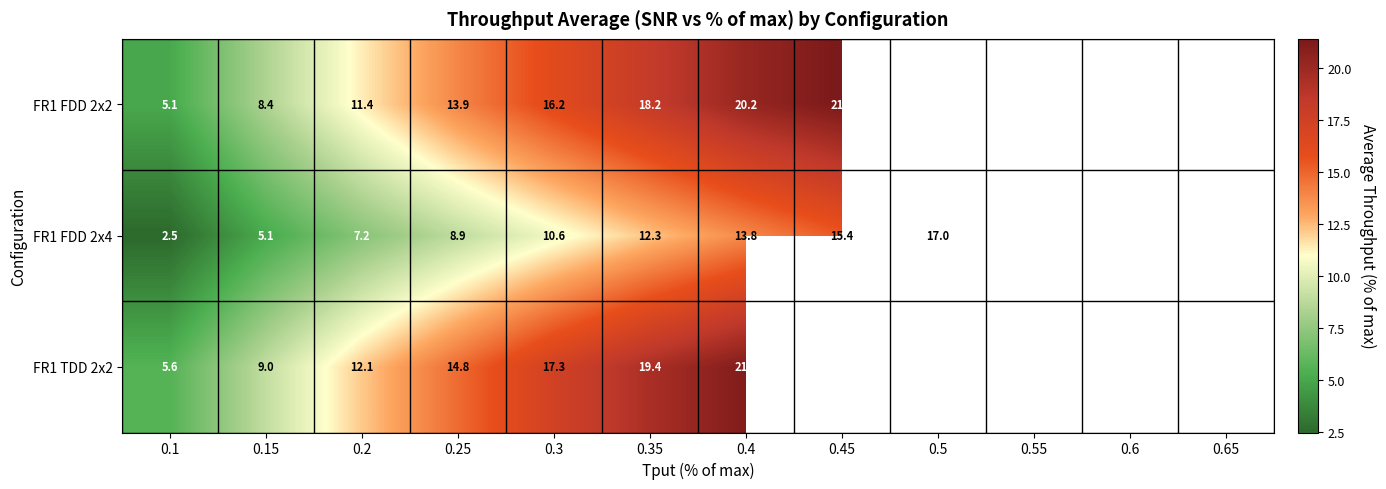

At which label does FR1 FDD 2x4 reach its minimum?

0.1